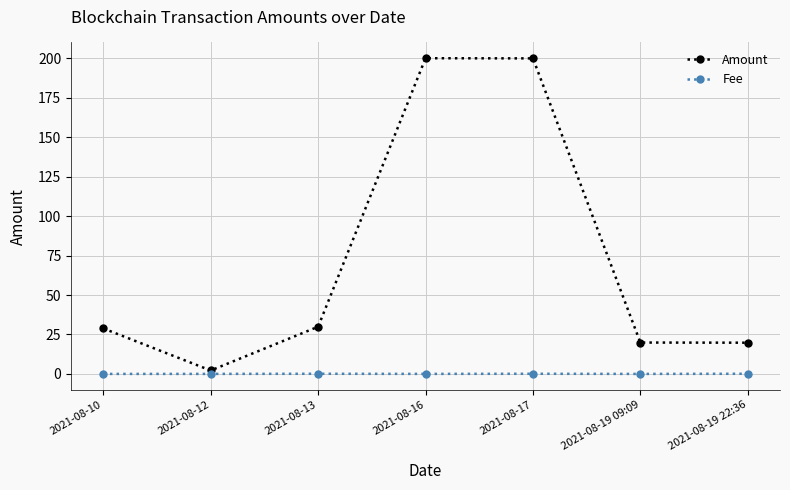

What are all the series names shown in the legend?

Amount, Fee